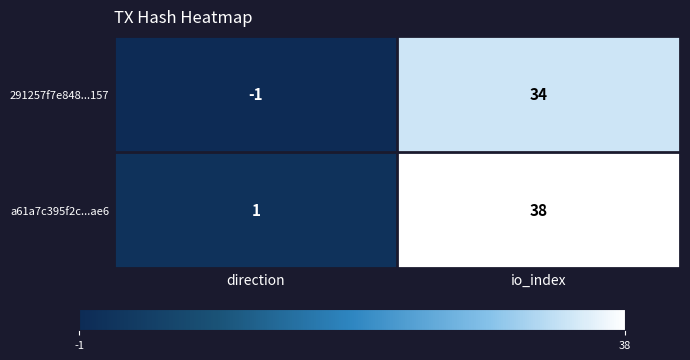

What is the difference between the a61a7c395f2c...ae6 values at io_index and direction?

37